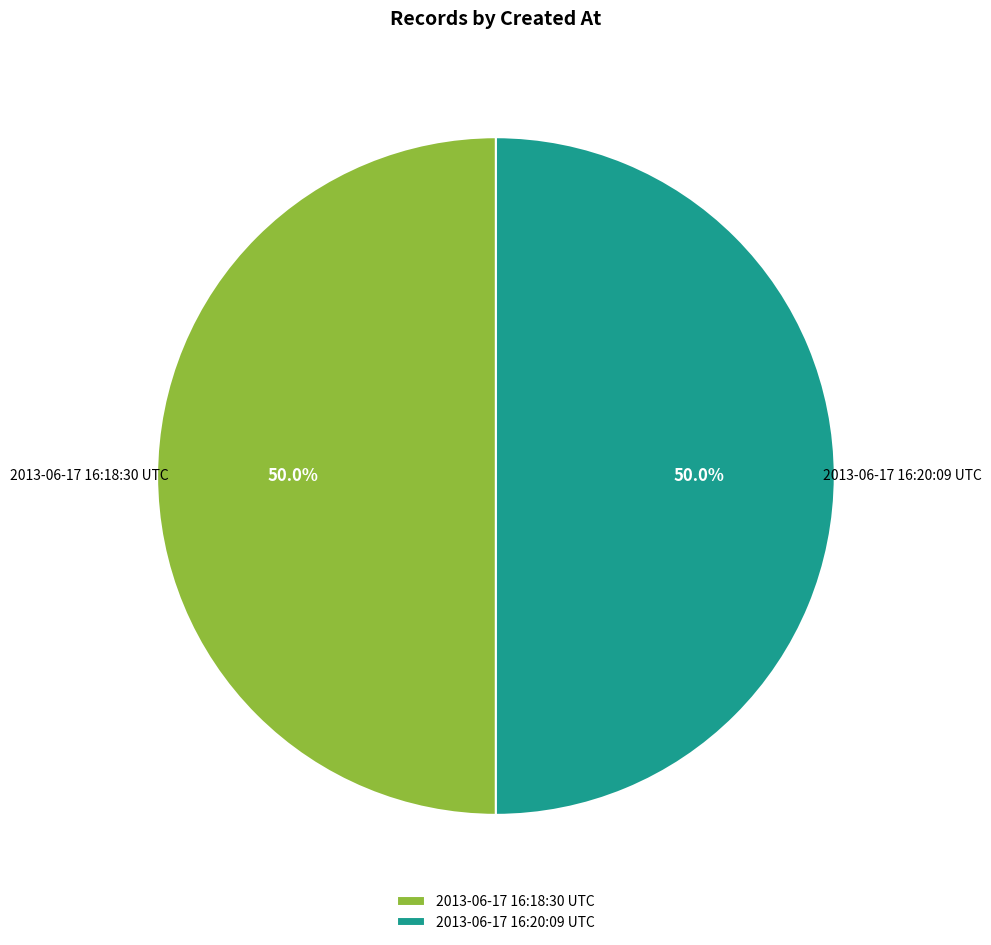

True or false: 2013-06-17 16:20:09 UTC accounts for 44% of the total.

False